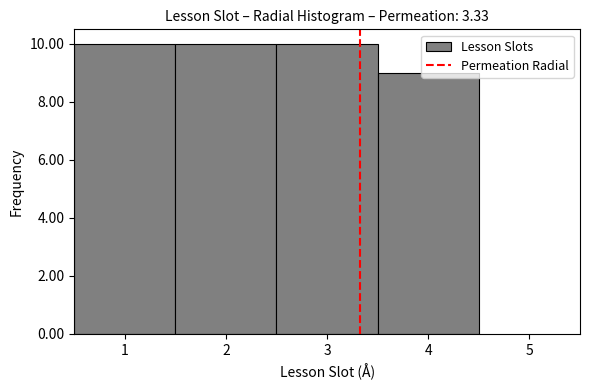

Reading left to right, list every bar in this chart as the range it spans on the x-axis followed by its height. The values are not printed on the chart, so give them approximately, as read against the axis.

0.5 to 1.5: 10
1.5 to 2.5: 10
2.5 to 3.5: 10
3.5 to 4.5: 9